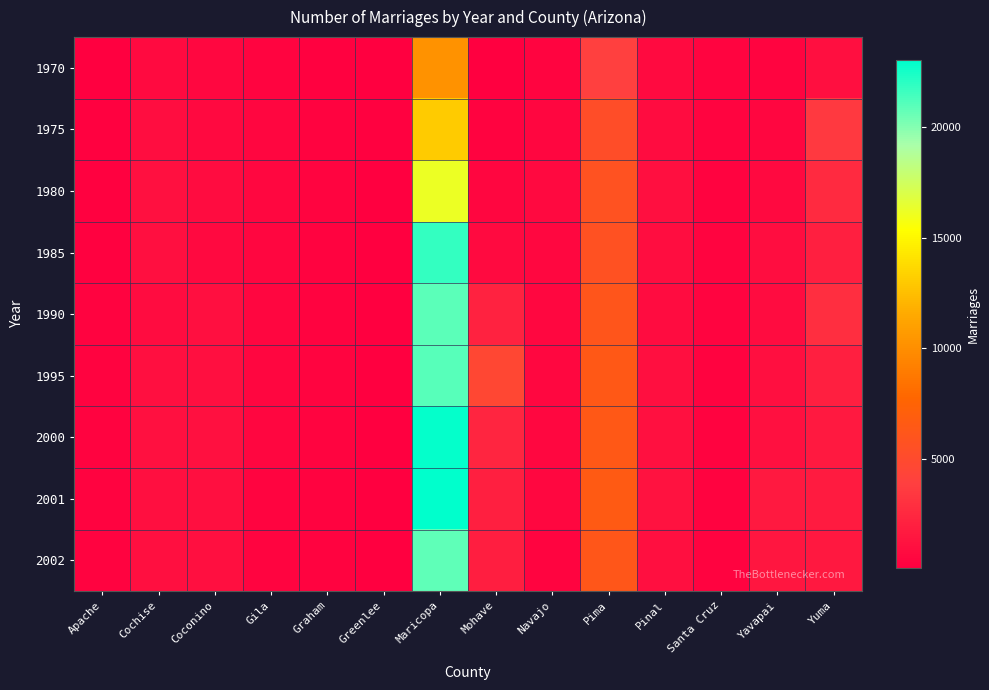

What is the spread (max minus min) of values at Greenlee?

108